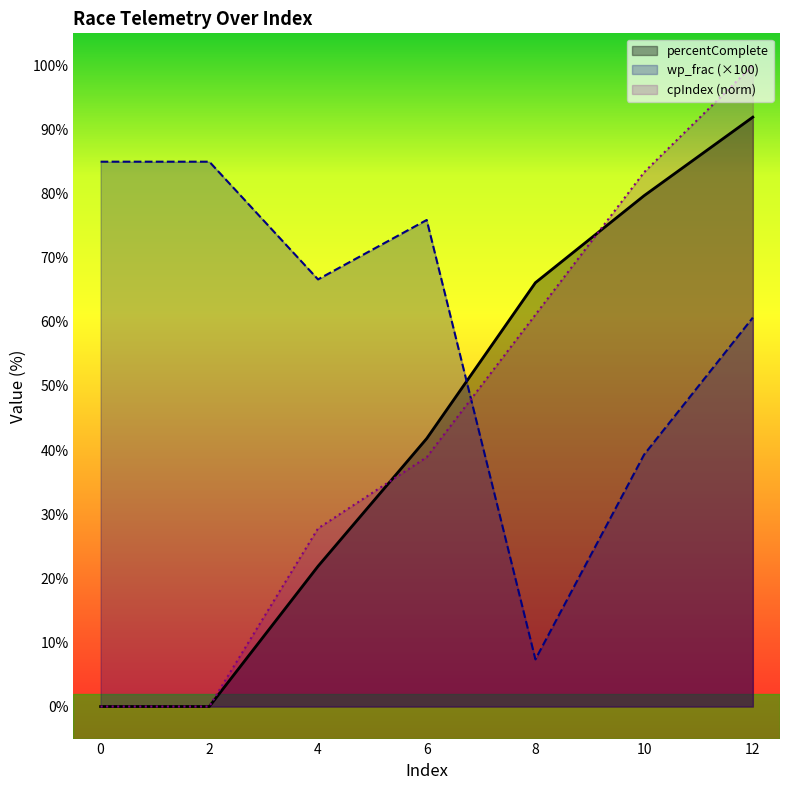

At which label does cpIndex reach its peak?

12